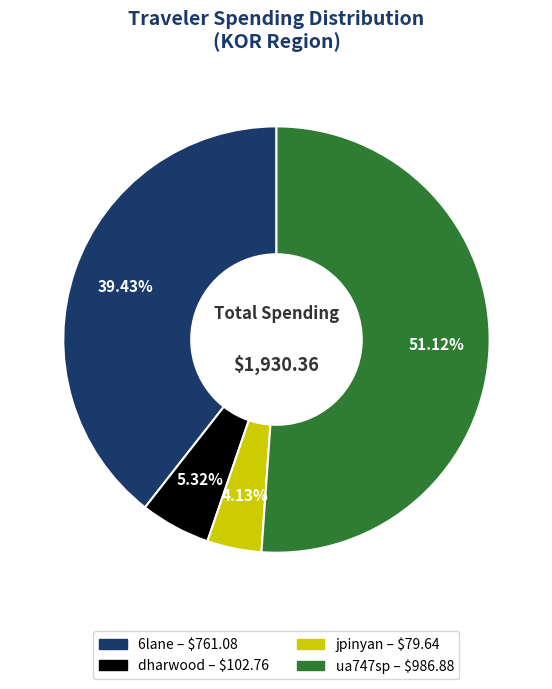

What percentage is the 6lane slice, to the nearest percent?

39%